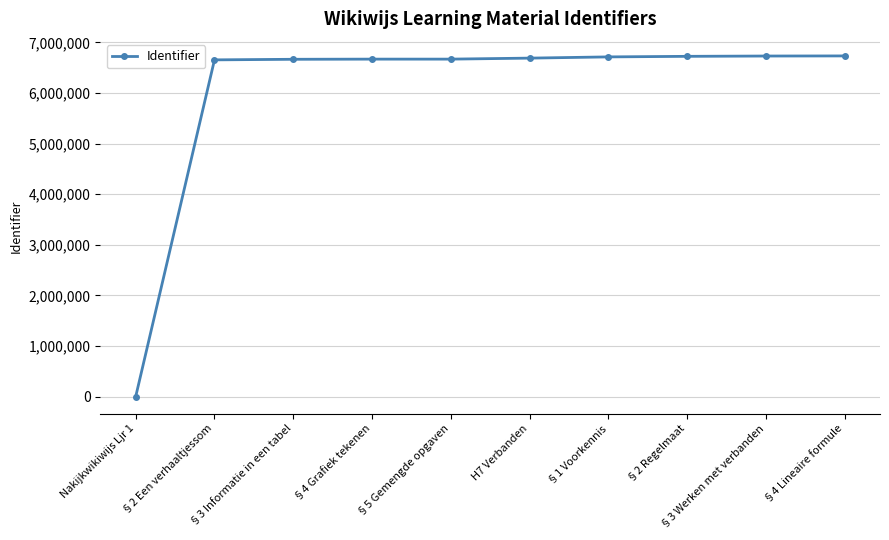

How many lines are shown in the chart?

1